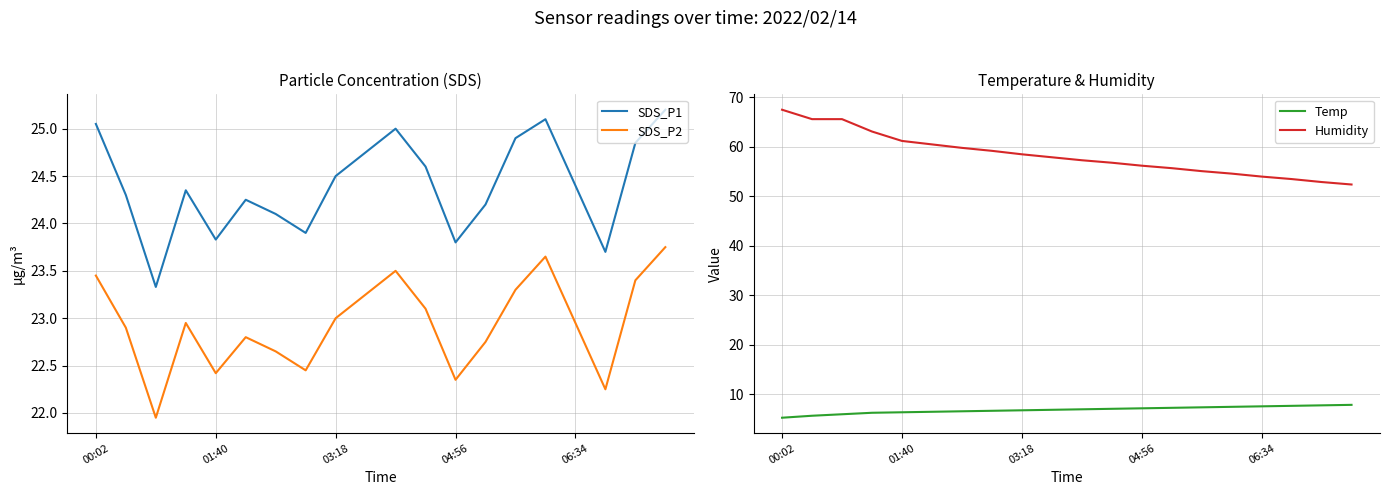

What is the minimum value for Temp?

5.3